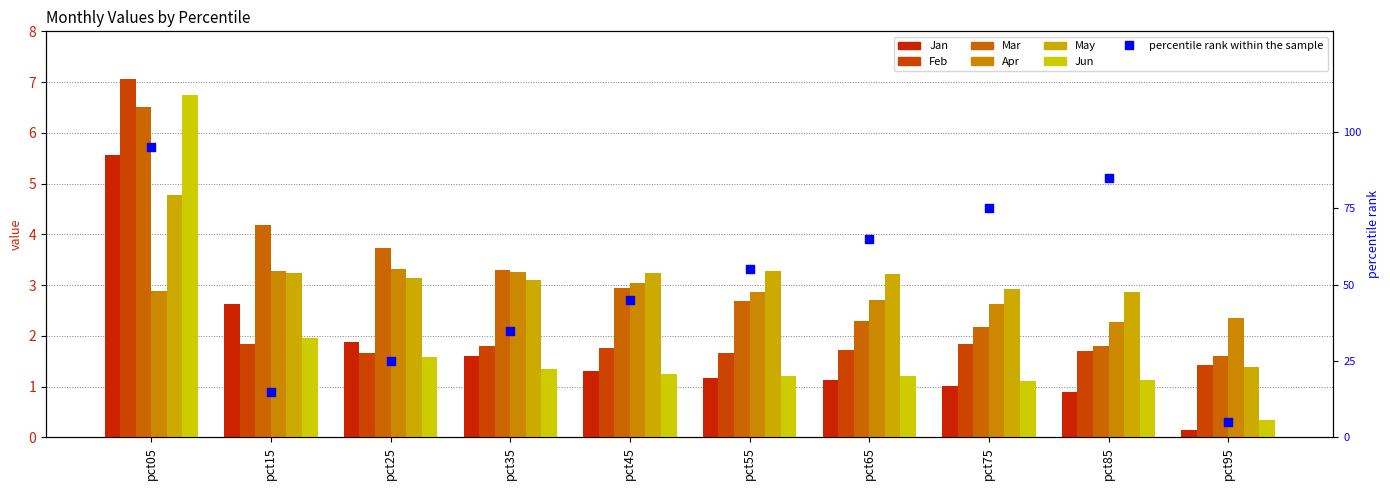

Which series has the largest total across all categories?

Mar